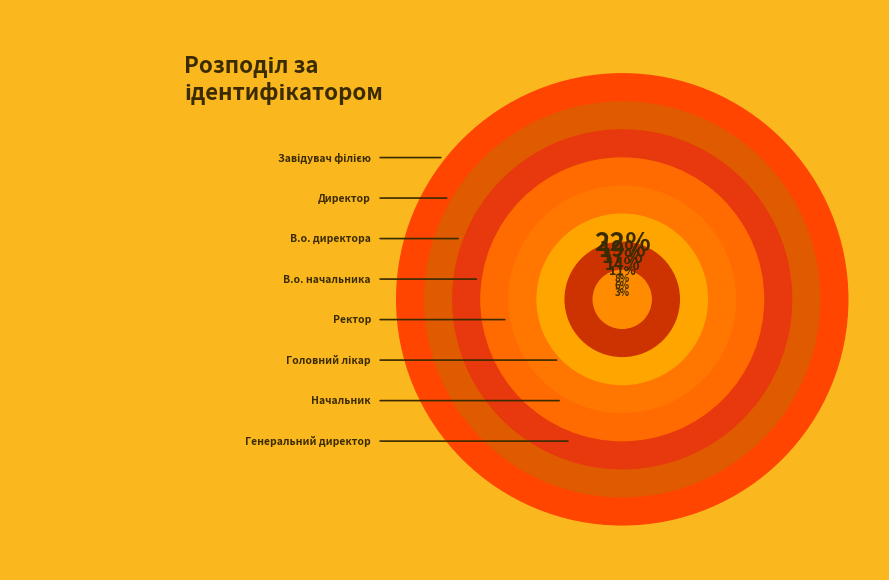

Is there any slice that represents more than half of the pie?

No